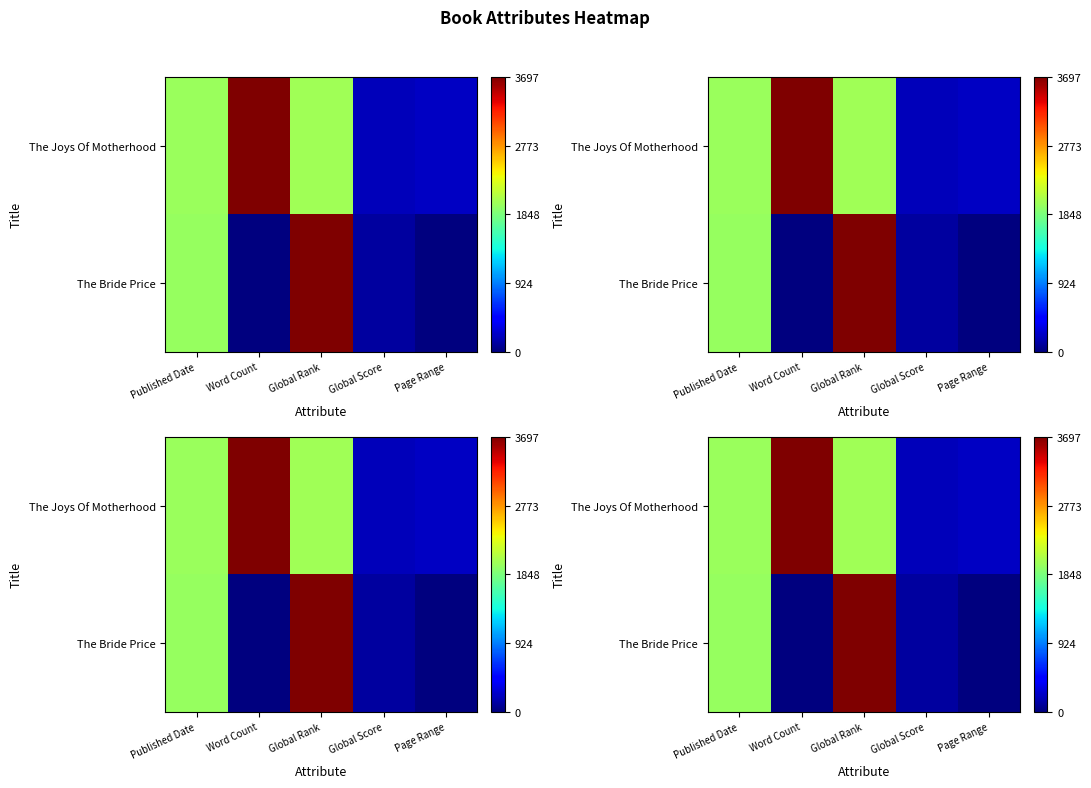

Rank the categories by The Joys Of Motherhood value from lowest to highest.

Global Score, Page Range, Published Date, Global Rank, Word Count